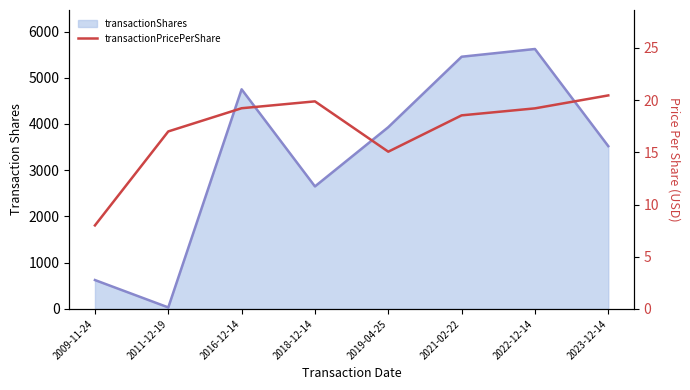

At how many categories does at least one series exceed 2964?

5